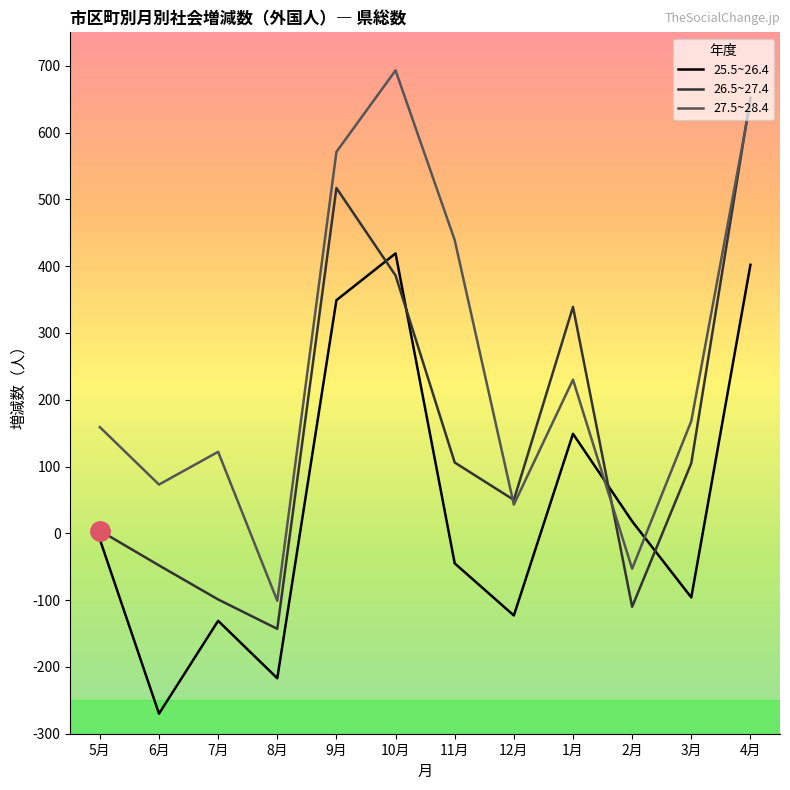

True or false: 25.5~26.4 and 27.5~28.4 cross at least once.

True